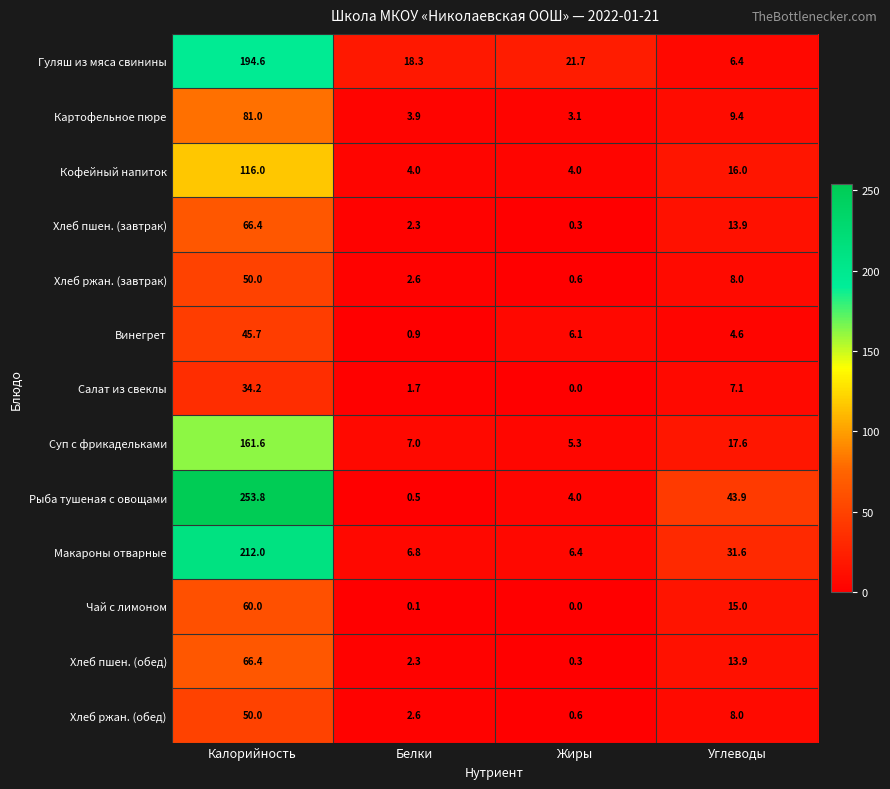

Which category has the highest value across all series?

Калорийность